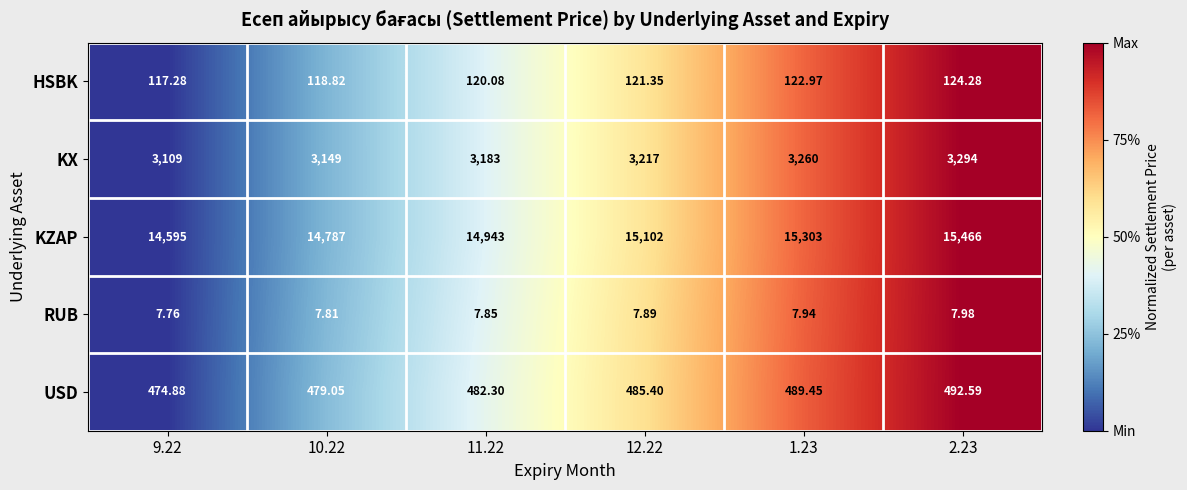

Is the value of USD at 12.22 greater than the value of RUB at 10.22?

Yes